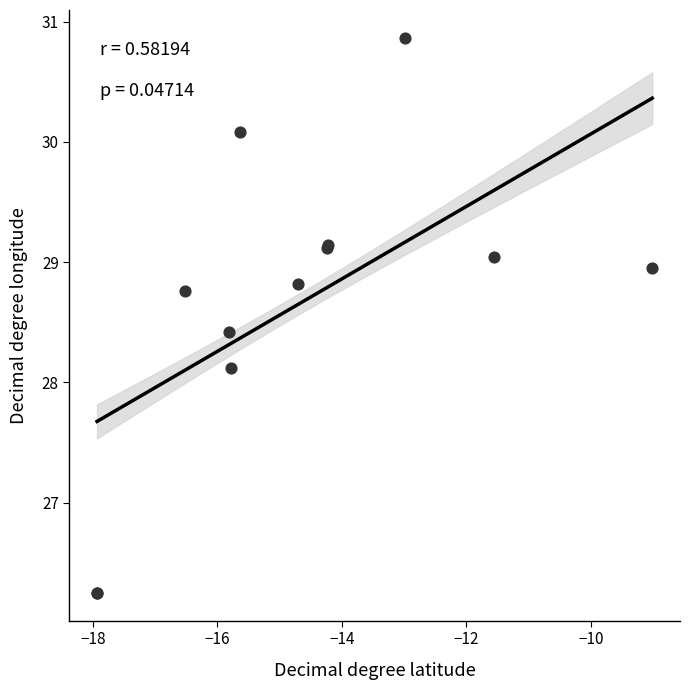

What Y value in the scatter plot is closest to 28?

28.1